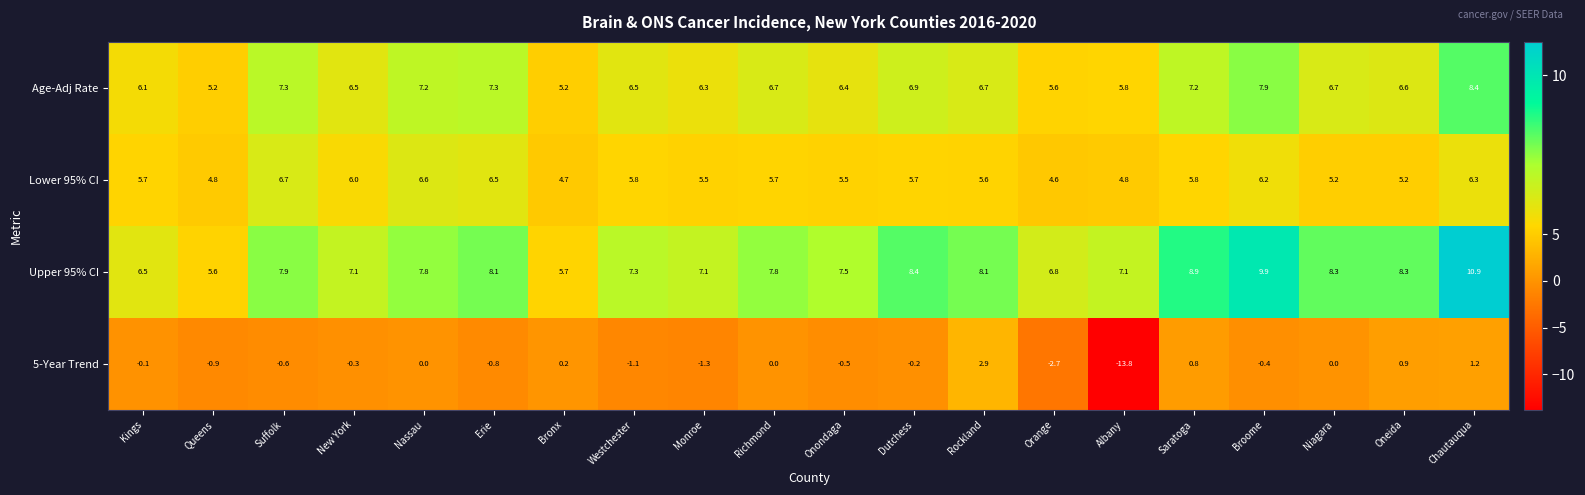

How many data points in Lower 95% CI are above 5?

16